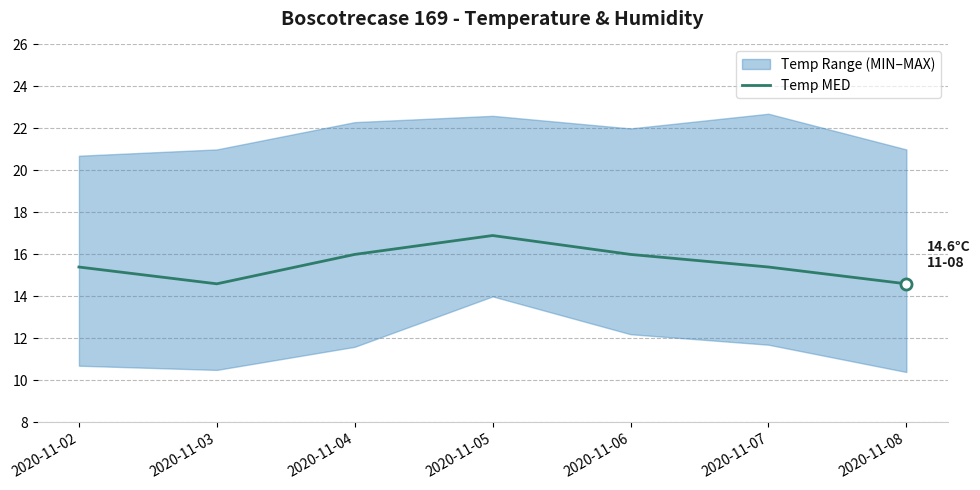

The value at 2020-11-03 is 25.4. True or false?

False